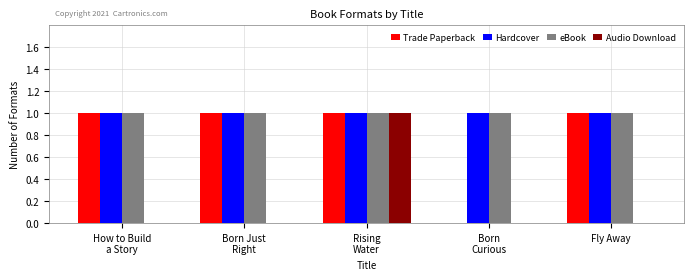

What is the total value across all series at Fly Away?

3